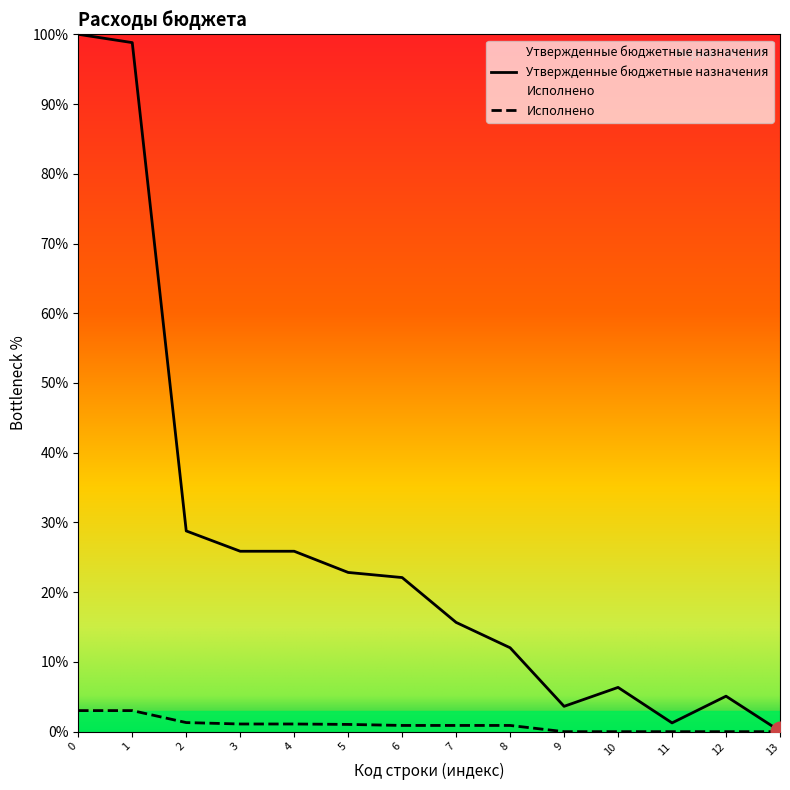

Which series has the widest spread of Y values?

Утвержденные бюджетные назначения